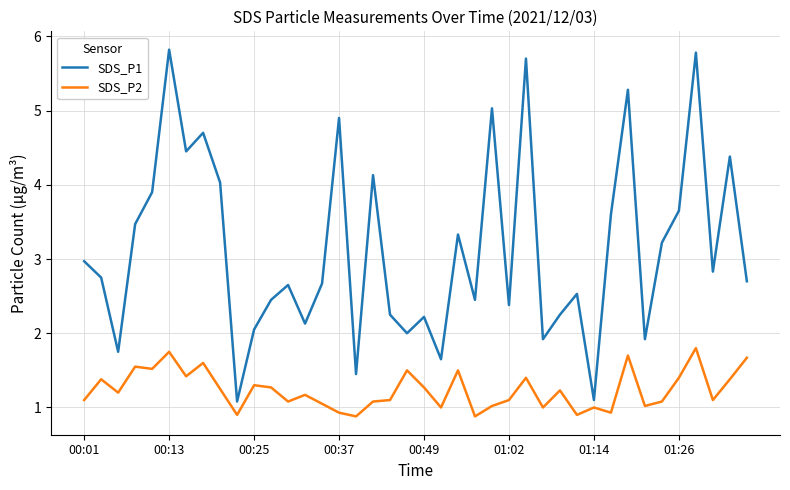

List the series in order of their peak value, highest first.

SDS_P1, SDS_P2